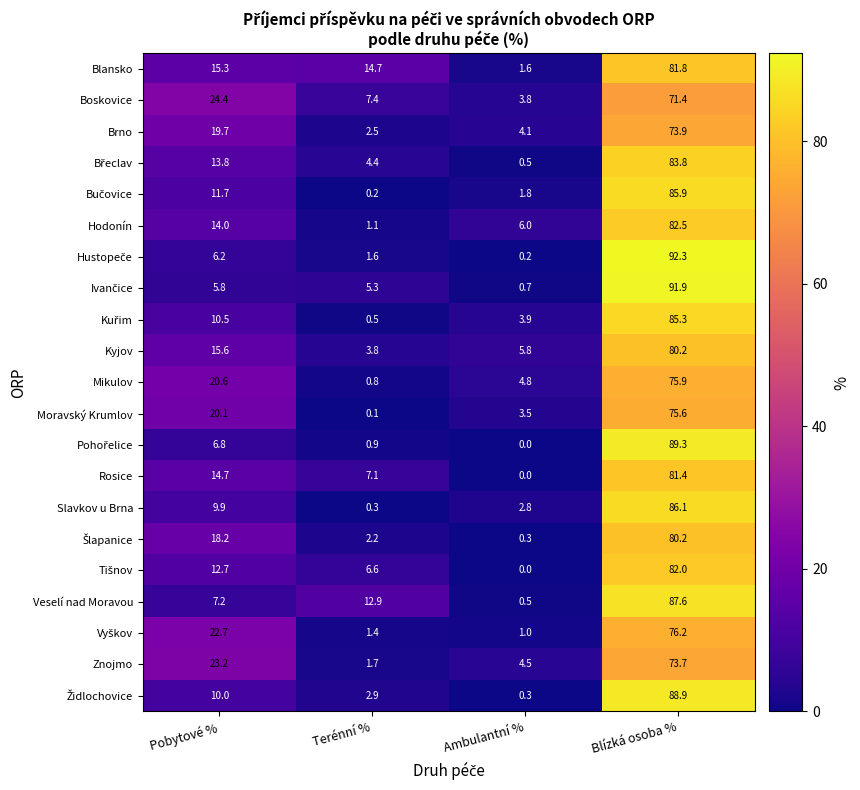

What is the spread (max minus min) of values at Pobytové %?

18.6